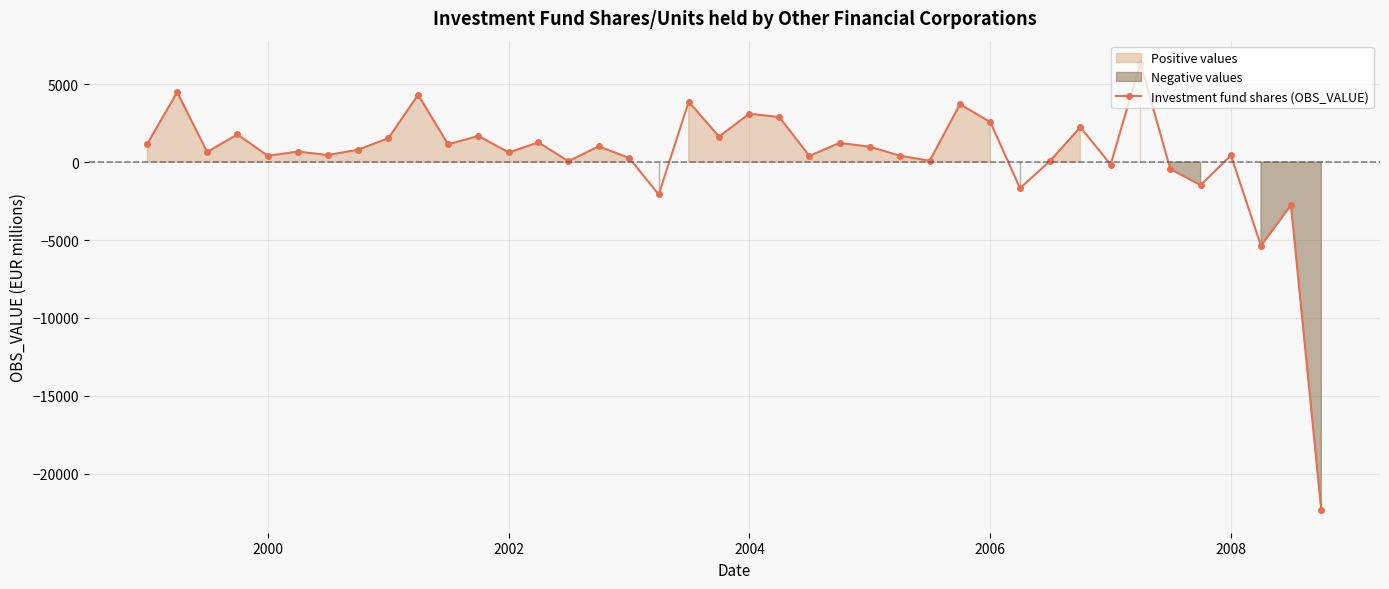

What is the minimum value shown in the chart?

-22344.4